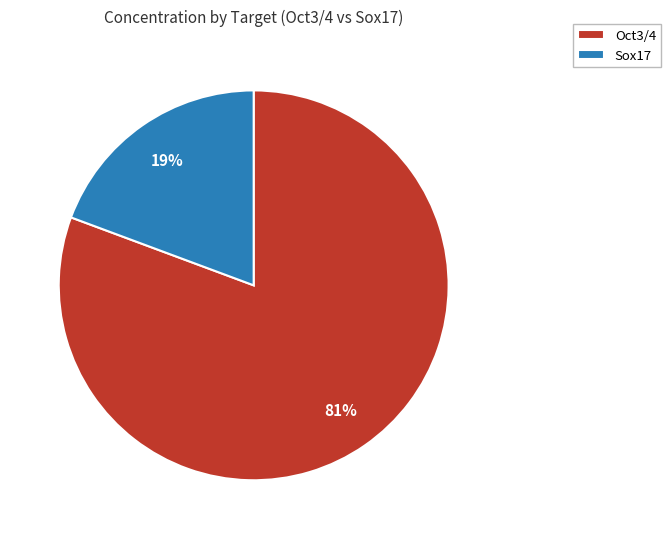

Which has a higher value, Oct3/4 or Sox17?

Oct3/4